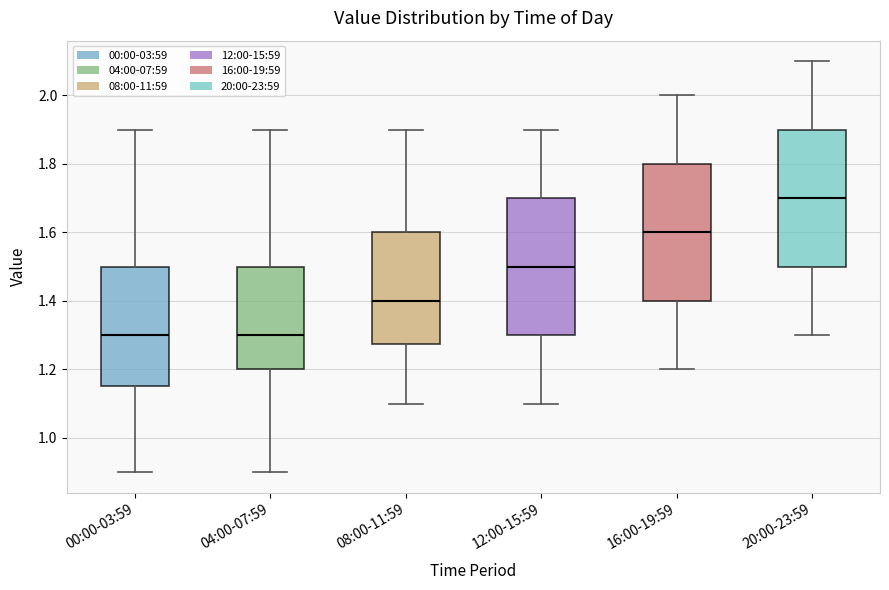

Reading left to right, transcribe this box plot: for each box, give where its median line is, the range the box spans, and where its two whiskers end, as read against the y-axis. The values are not printed on the chart, so give them approximately, as read against the axis.

00:00-03:59: median 1.30, box 1.16 to 1.50, whiskers 0.90 to 1.90
04:00-07:59: median 1.30, box 1.20 to 1.50, whiskers 0.90 to 1.90
08:00-11:59: median 1.40, box 1.28 to 1.60, whiskers 1.10 to 1.90
12:00-15:59: median 1.50, box 1.30 to 1.70, whiskers 1.10 to 1.90
16:00-19:59: median 1.60, box 1.40 to 1.80, whiskers 1.20 to 2.00
20:00-23:59: median 1.70, box 1.50 to 1.90, whiskers 1.30 to 2.10